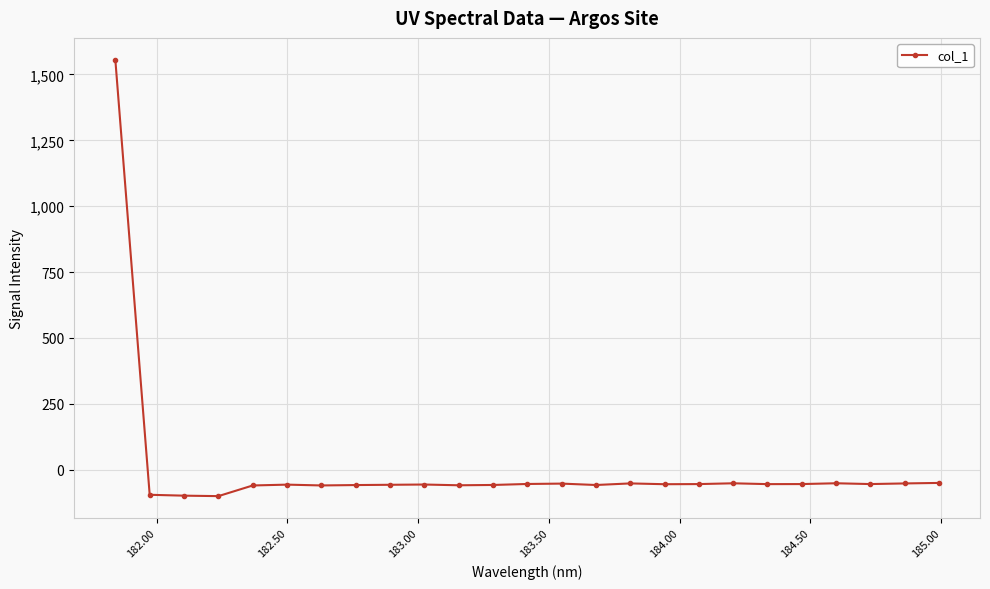

True or false: the data has more than 1 interior local peaks.

True